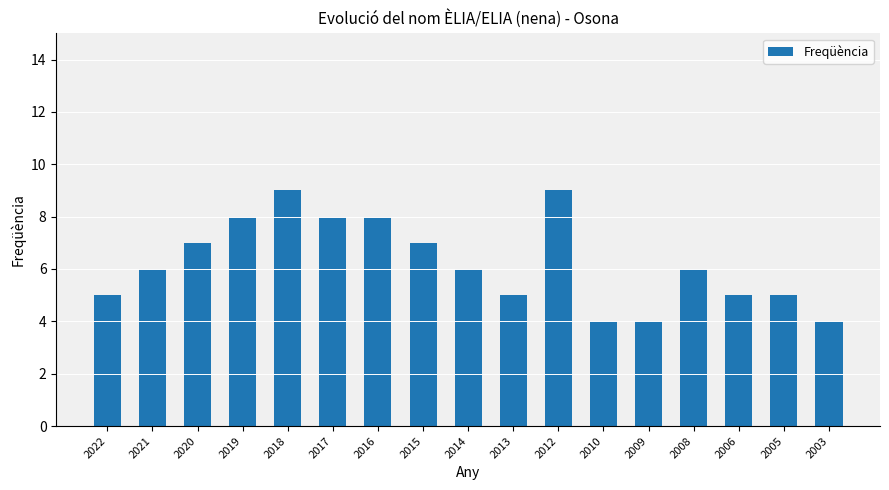

What is the ratio of the value at 2013 to the value at 2017?

0.6